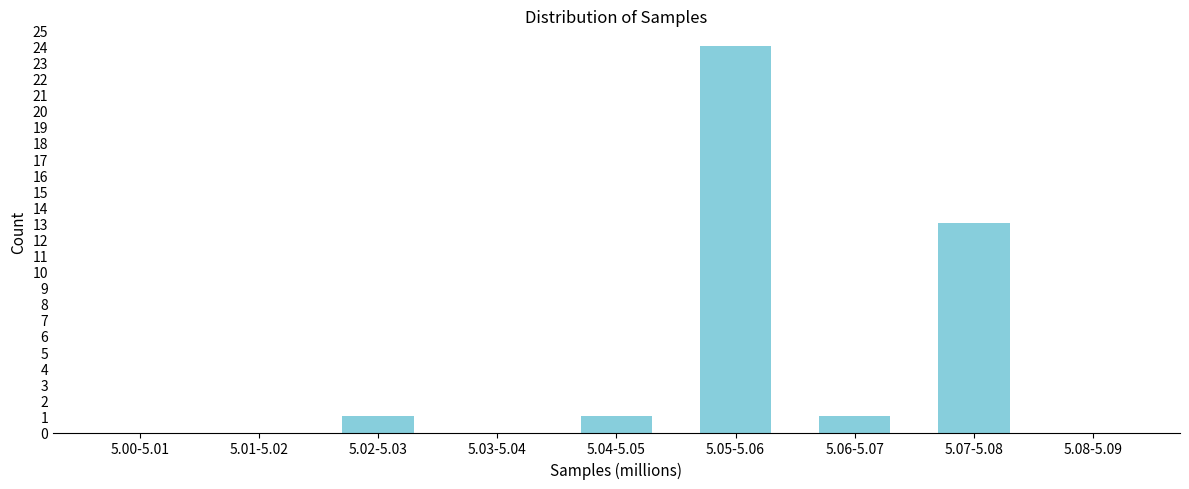

Reading left to right, list all the values displayed in this chart.

5.00-5.01=0	5.01-5.02=0	5.02-5.03=1	5.03-5.04=0	5.04-5.05=1	5.05-5.06=24	5.06-5.07=1	5.07-5.08=13	5.08-5.09=0